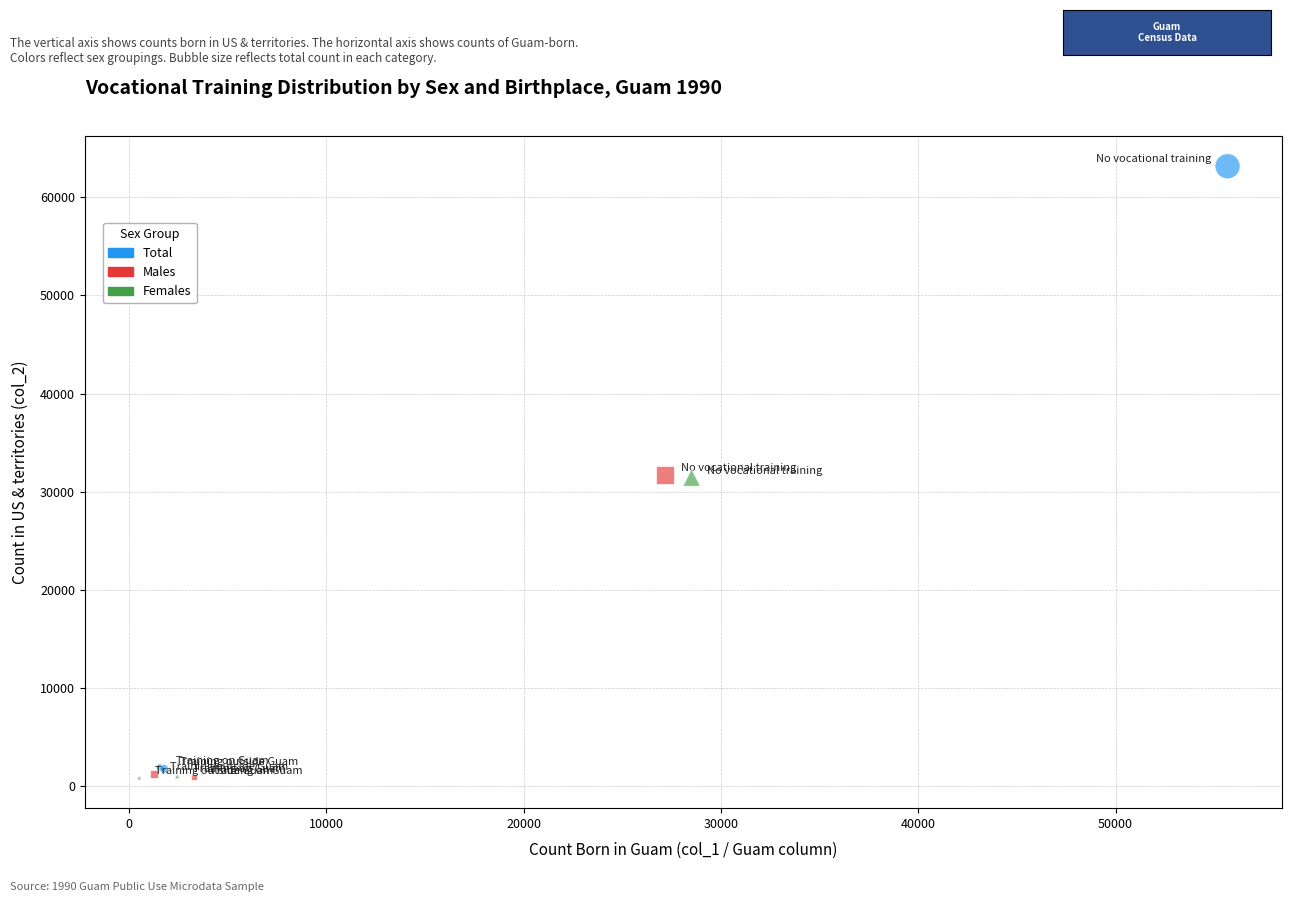

What are all the series names shown in the legend?

Total, Males, Females